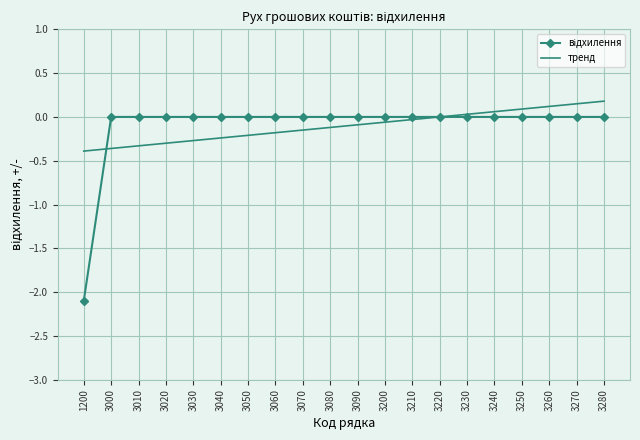

What is the smallest value displayed?

-2.1